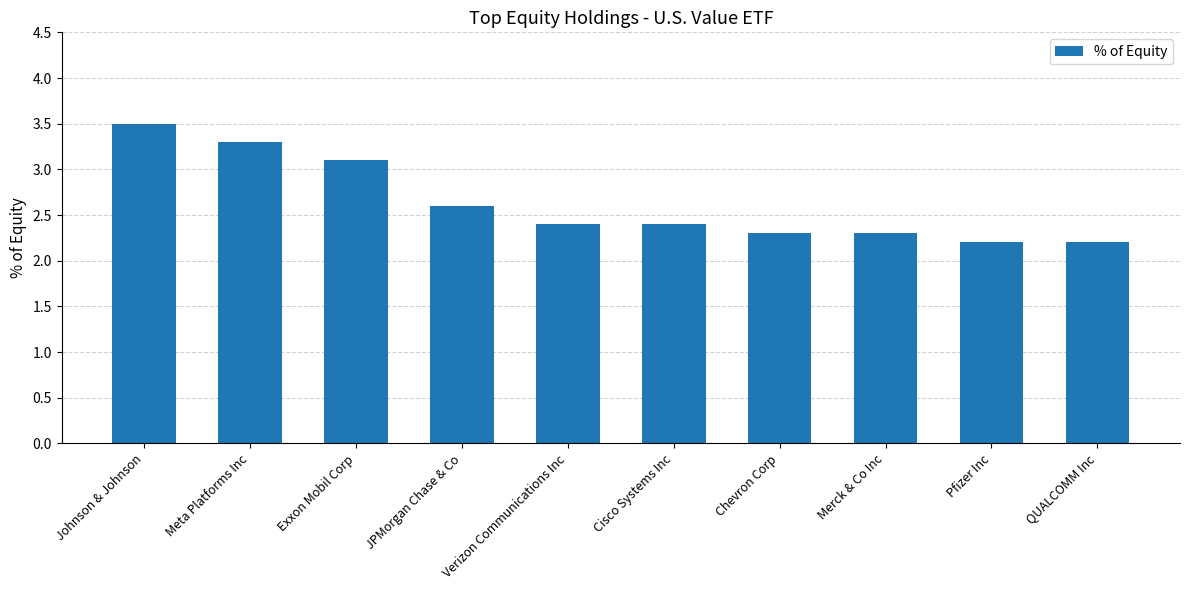

What is the sum of all values?

26.3